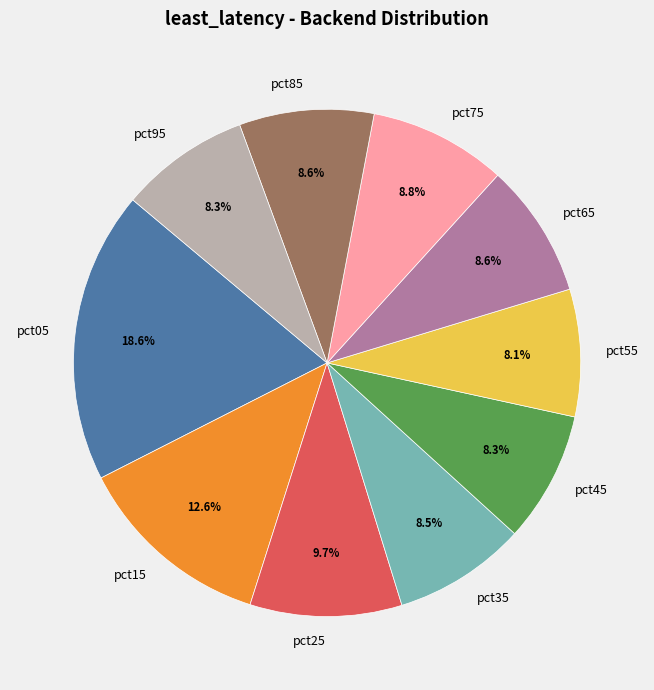

Combined, what portion of the pie is pct95 and pct25?

18.0%